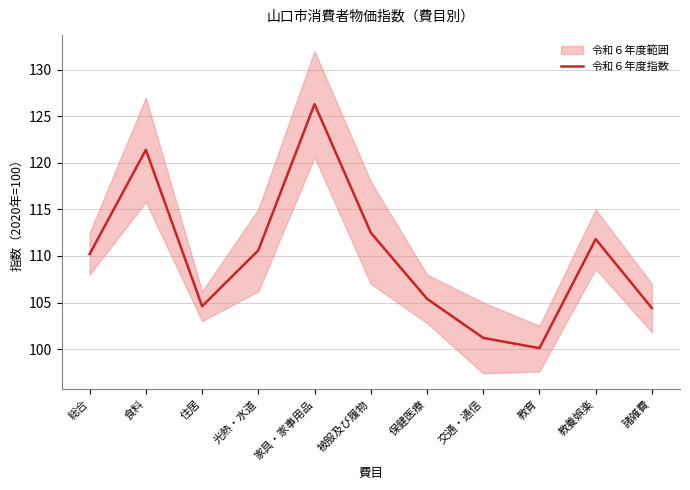

Rank the categories by value from highest to lowest.

家具・家事用品, 食料, 被服及び履物, 教養娯楽, 光熱・水道, 総合, 保健医療, 住居, 諸雑費, 交通・通信, 教育